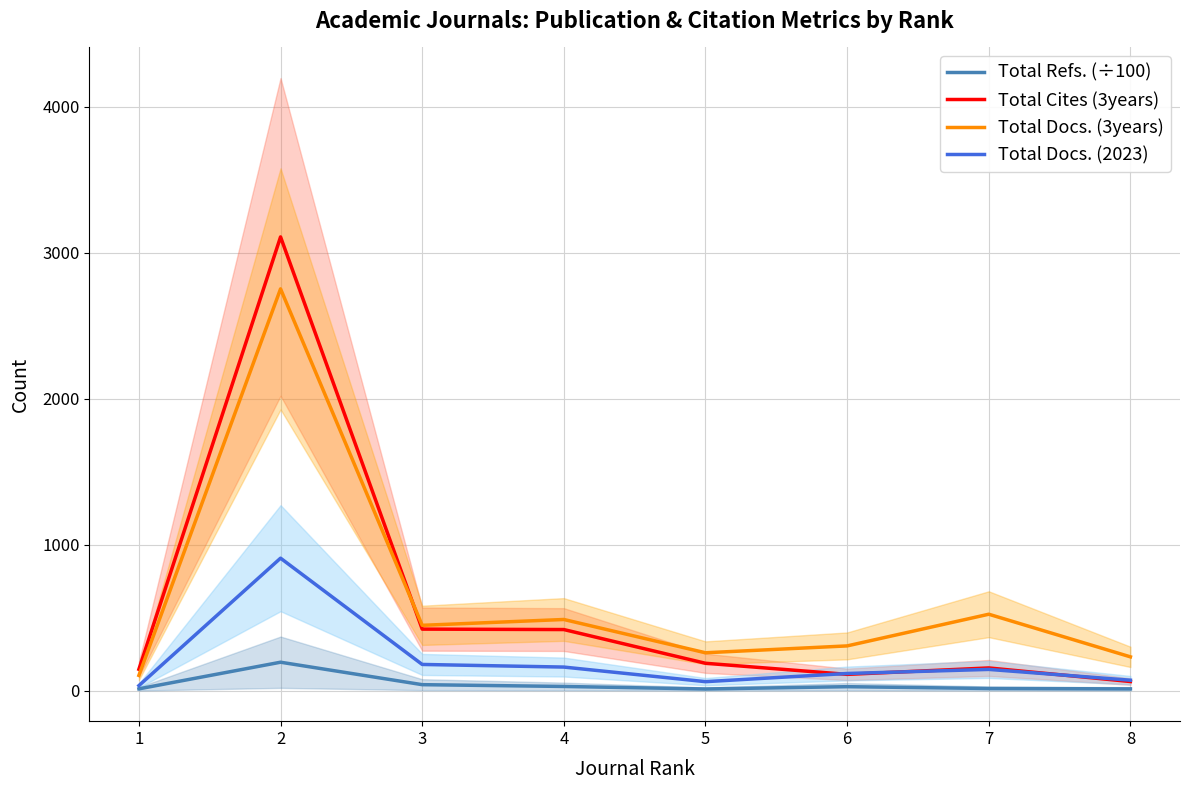

What is the difference between the Total Refs. (÷100) values at 5 and 3?

29.5